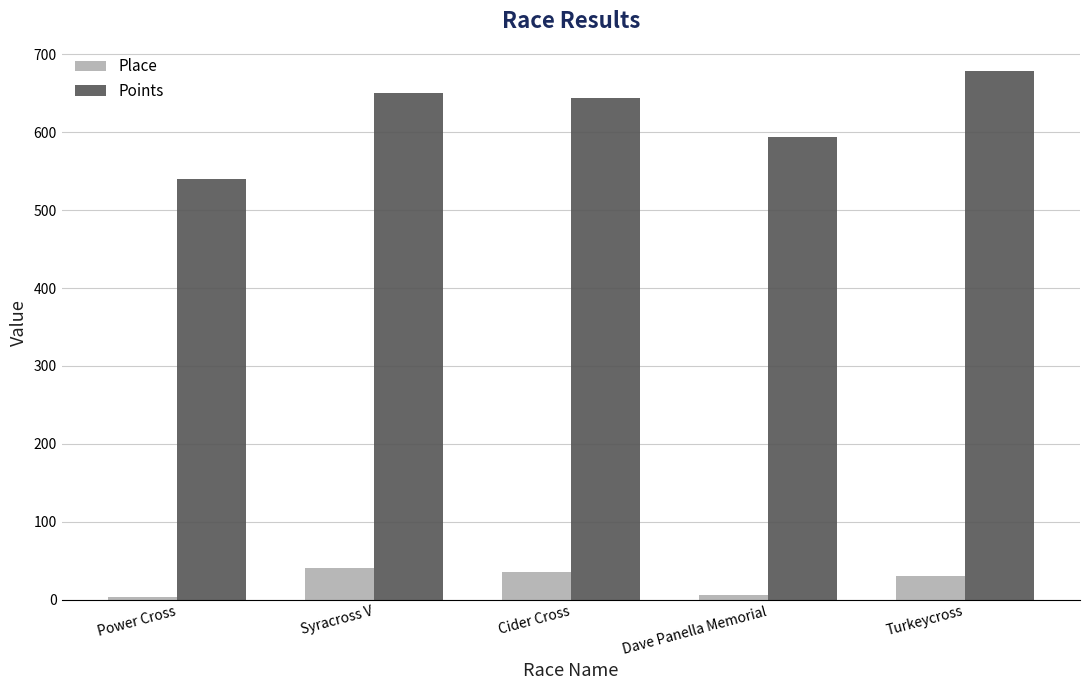

How many distinct data groups are displayed?

2